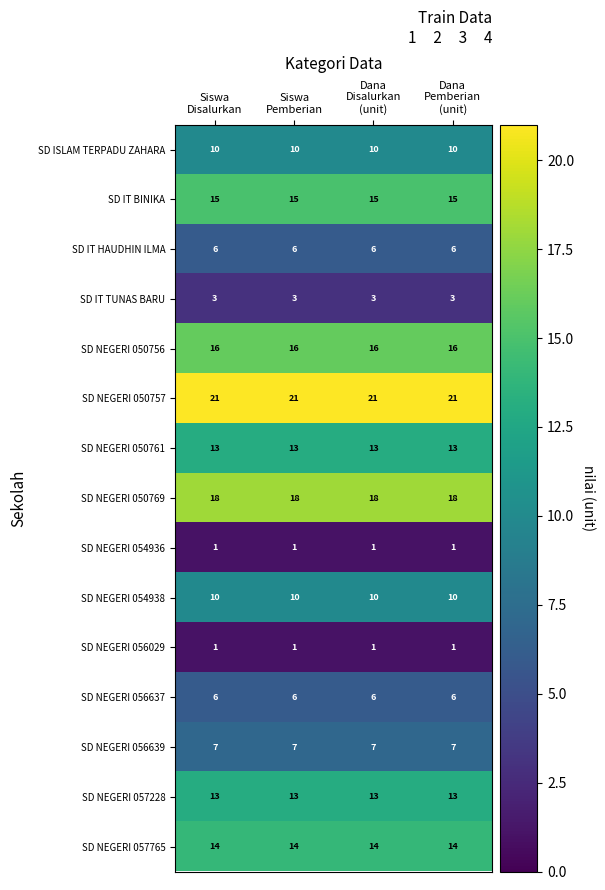

At how many categories does at least one series exceed 20?

4